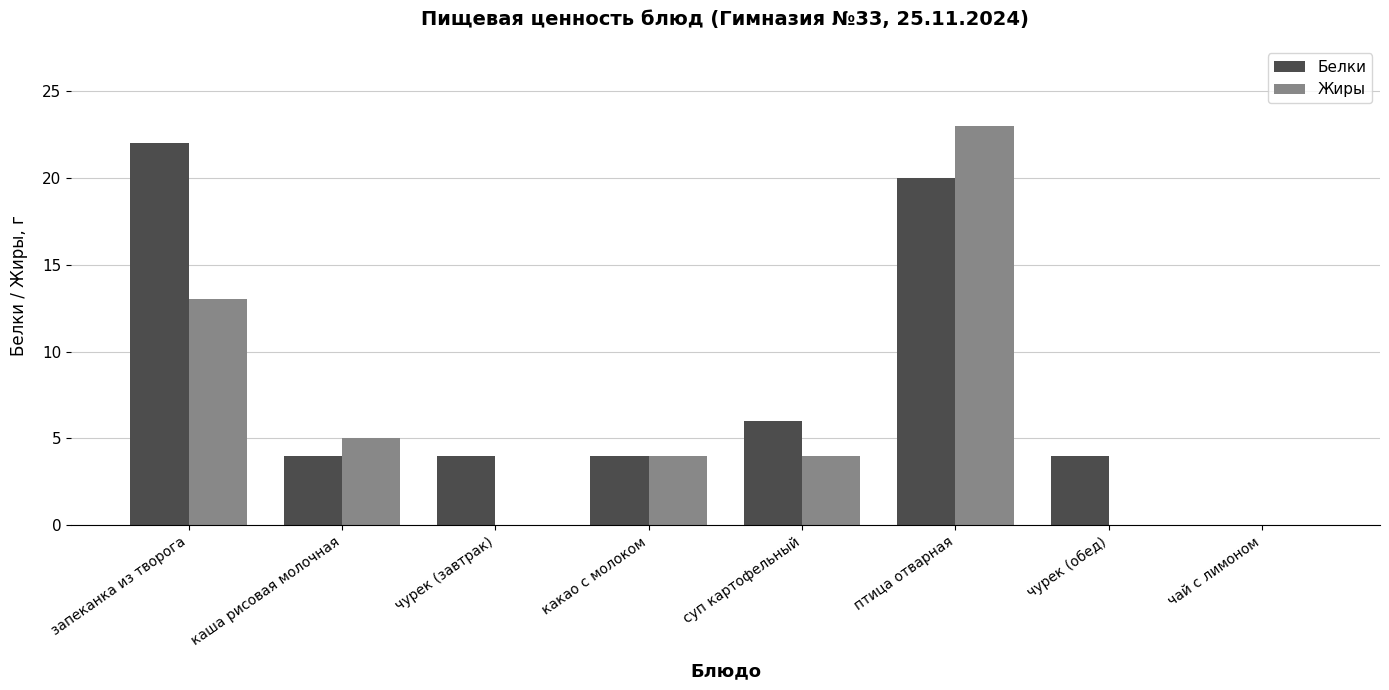

Reading left to right, list all the values displayed in this chart.

Белки: запеканка из творога=22	каша рисовая молочная=4	чурек (завтрак)=4	какао с молоком=4	суп картофельный=6	птица отварная=20	чурек (обед)=4	чай с лимоном=0
Жиры: запеканка из творога=13	каша рисовая молочная=5	чурек (завтрак)=0	какао с молоком=4	суп картофельный=4	птица отварная=23	чурек (обед)=0	чай с лимоном=0